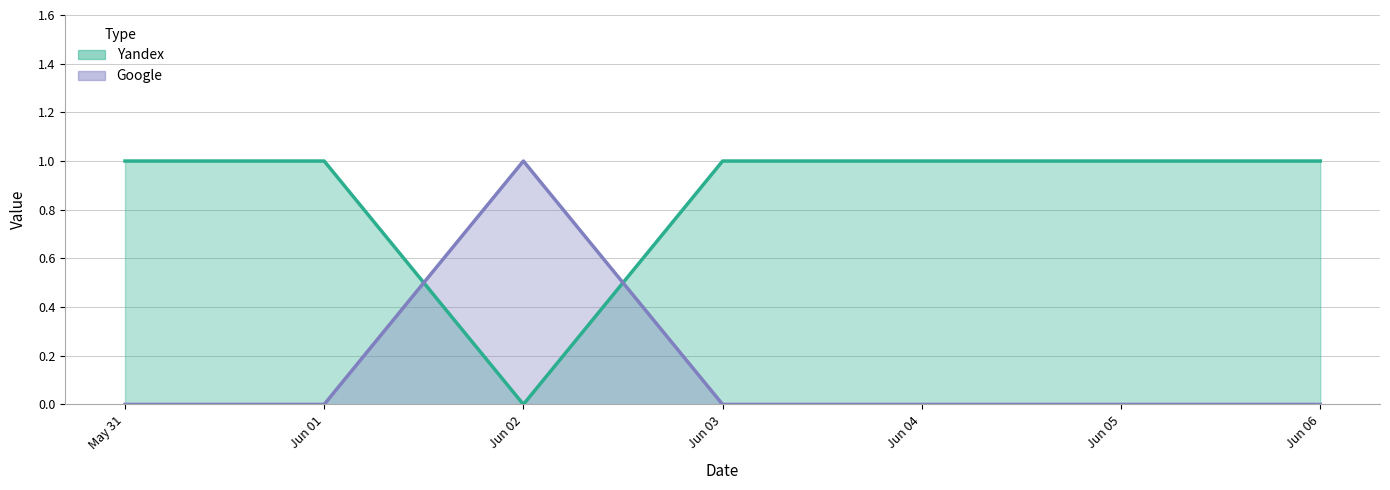

How many lines are shown in the chart?

2